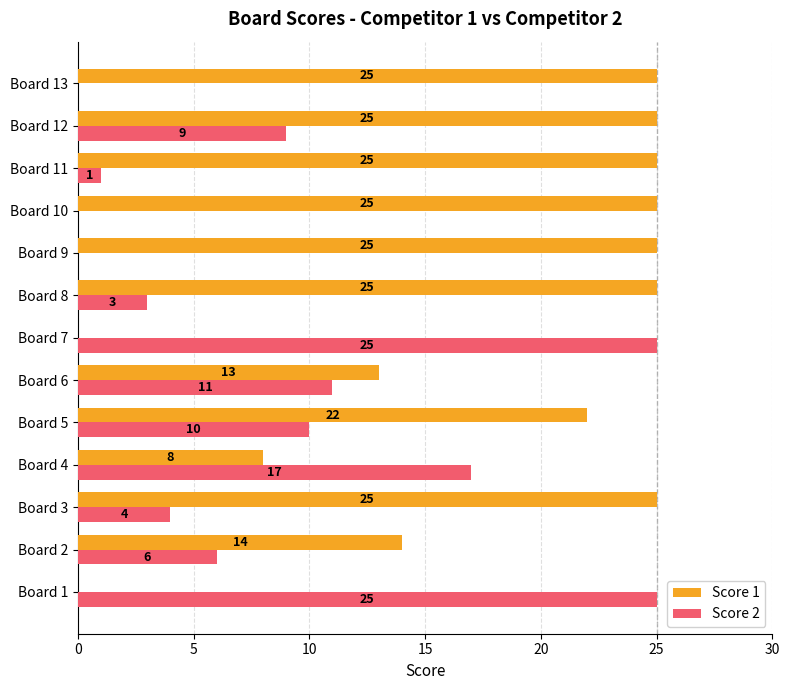

What is the sum of all Score 1 values?

232